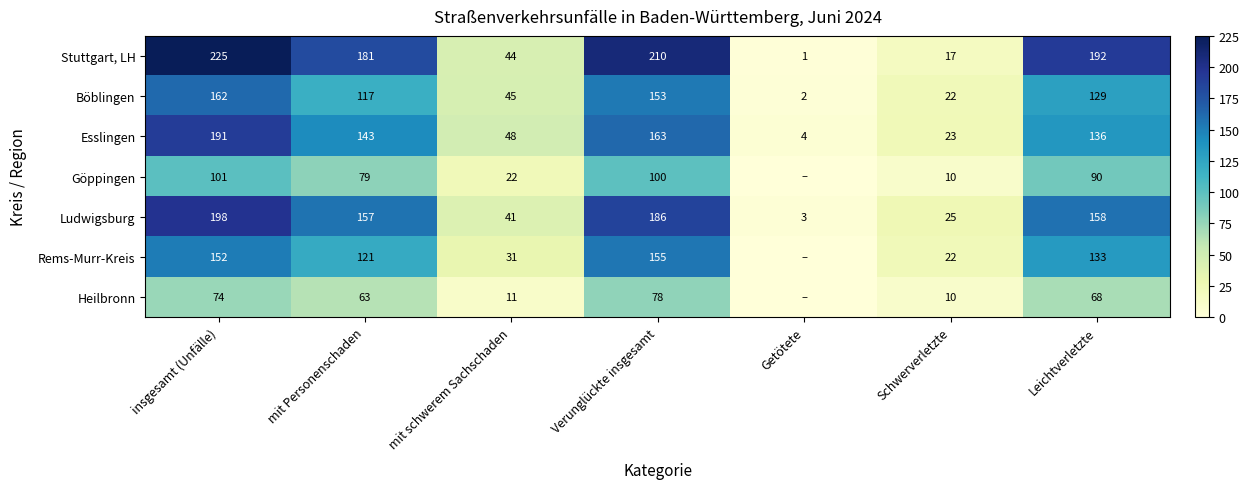

Is the value of Ludwigsburg at Verunglückte insgesamt greater than the value of Rems-Murr-Kreis at Leichtverletzte?

Yes